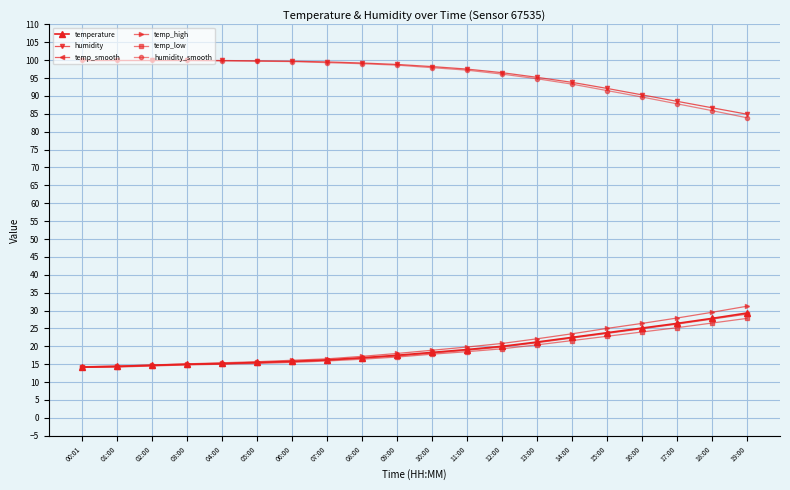

How many lines are shown in the chart?

6